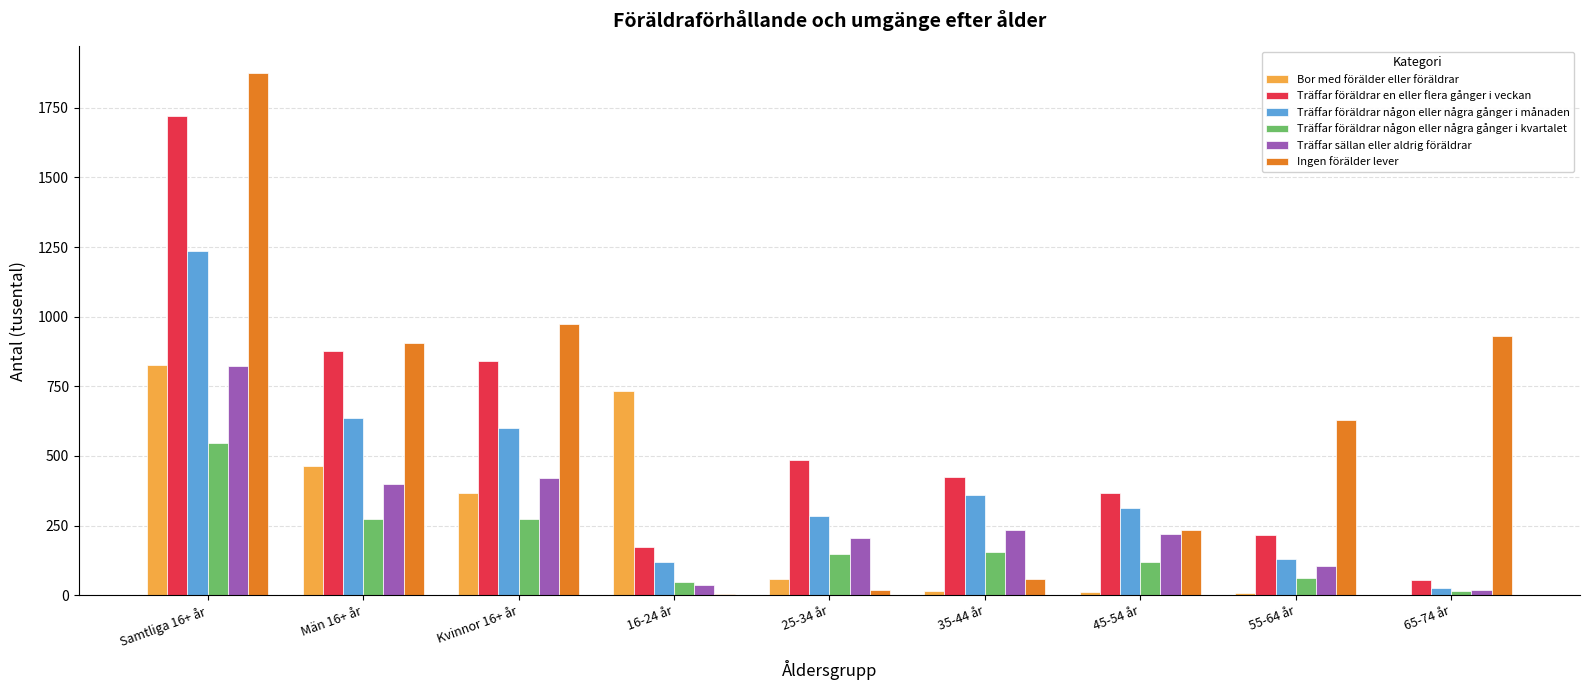

Which series has the widest spread of values?

Ingen förälder lever